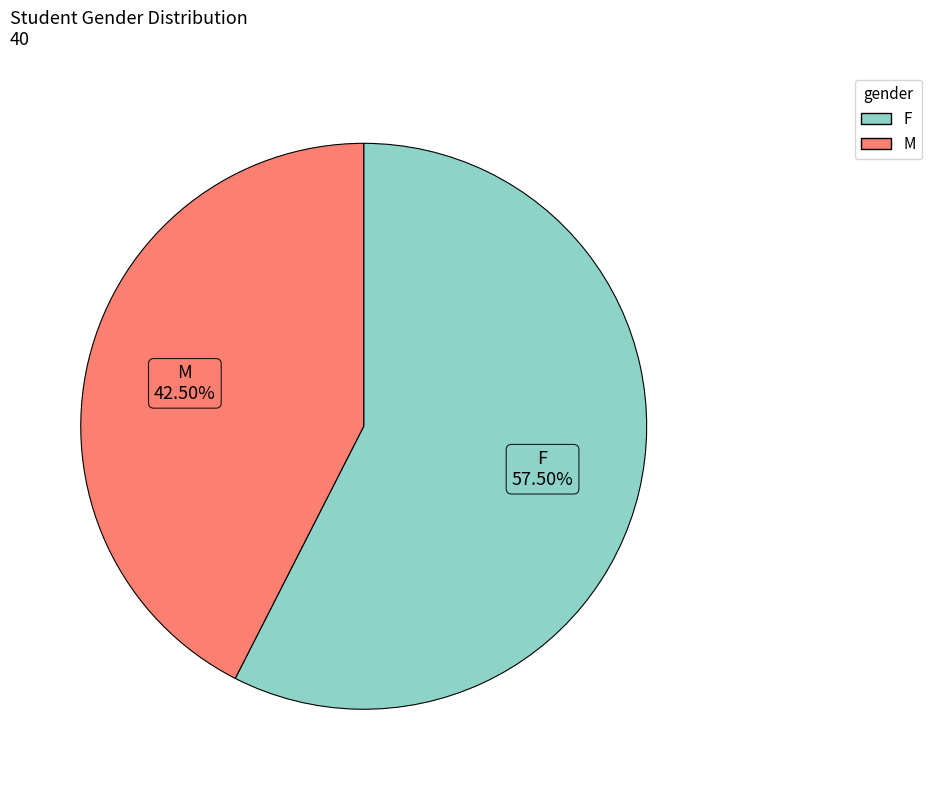

Rank the categories by value from highest to lowest.

F, M